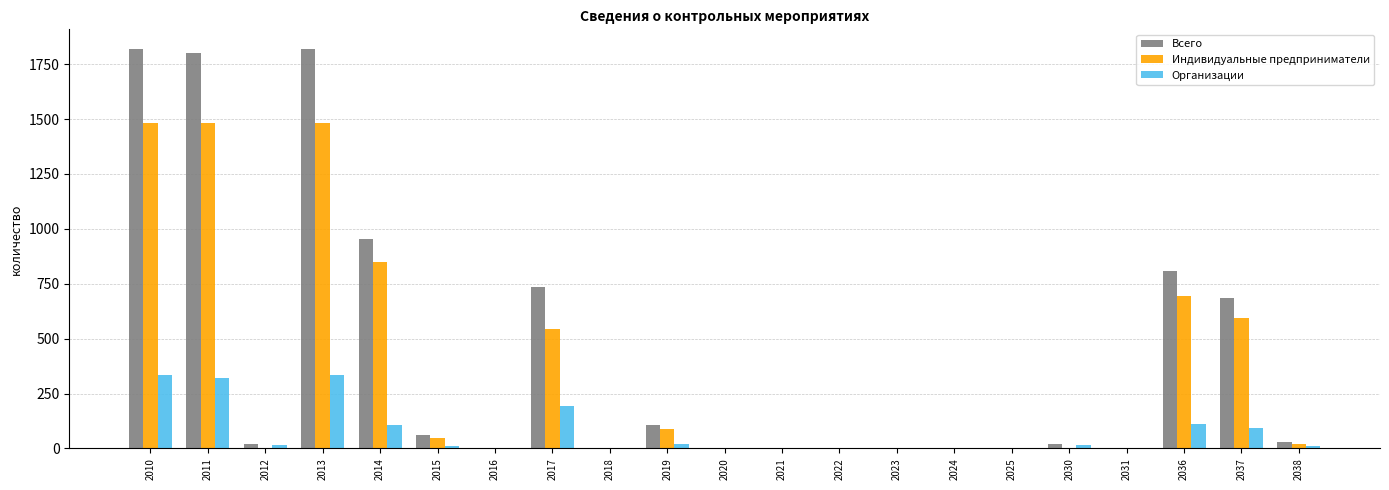

What is the maximum value shown in the chart?

1818